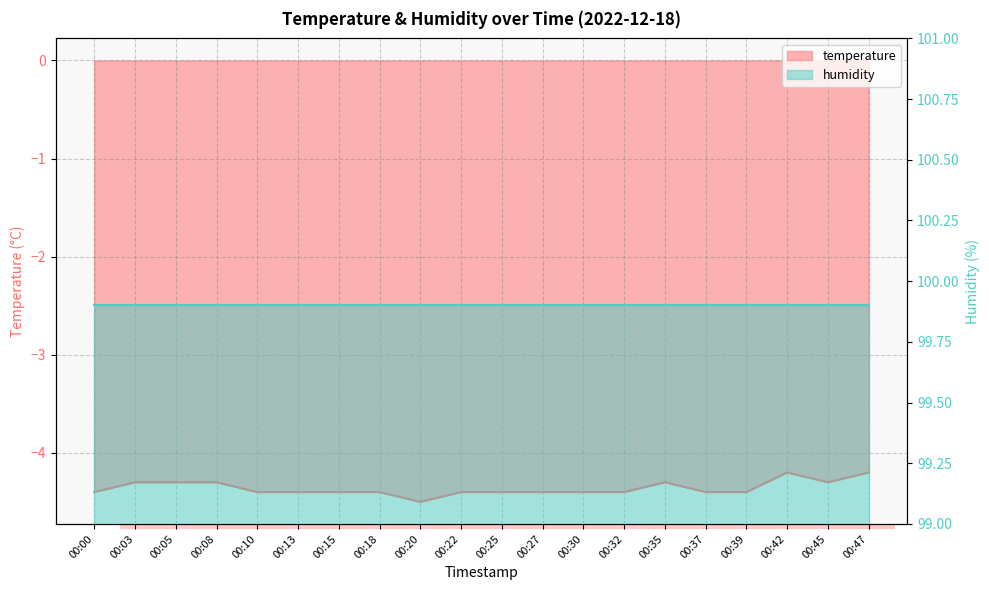

List the labels in order of value, smallest first.

00:20, 00:00, 00:10, 00:13, 00:15, 00:18, 00:22, 00:25, 00:27, 00:30, 00:32, 00:37, 00:39, 00:03, 00:05, 00:08, 00:35, 00:45, 00:42, 00:47